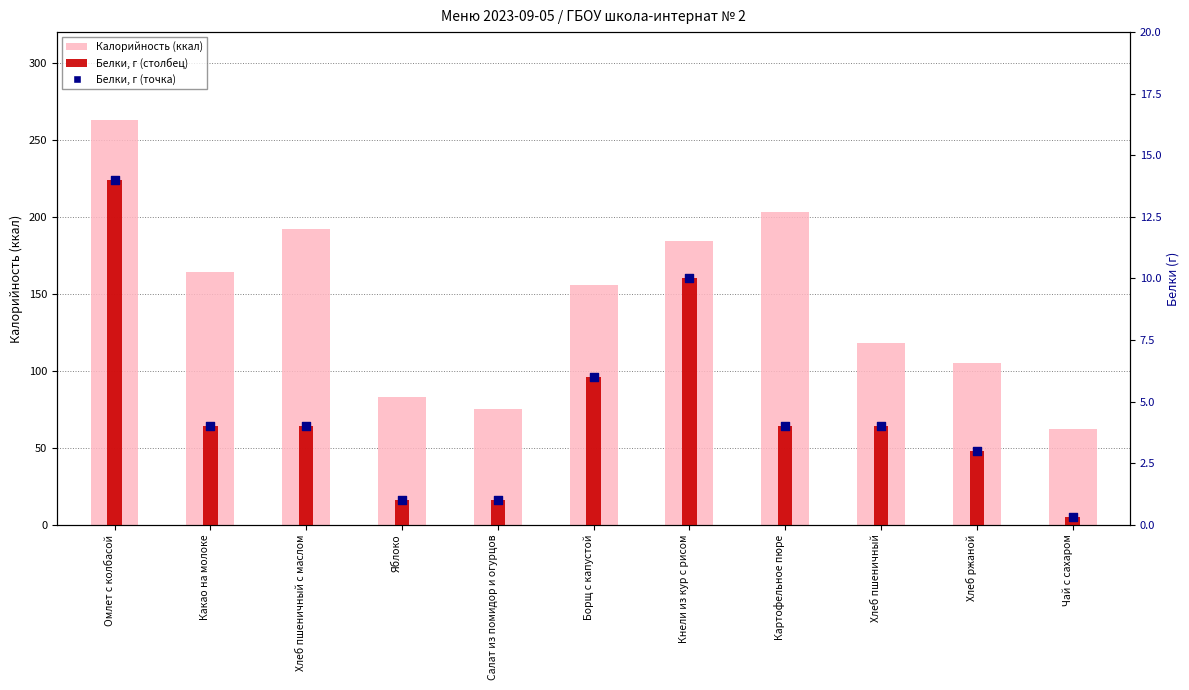

At how many categories does at least one series exceed 161?

5